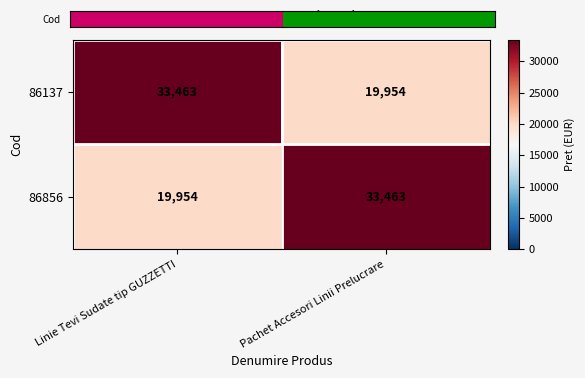

What is the approximate value of 86137 at Linie Tevi Sudate tip GUZZETTI, to the nearest 100?

33500